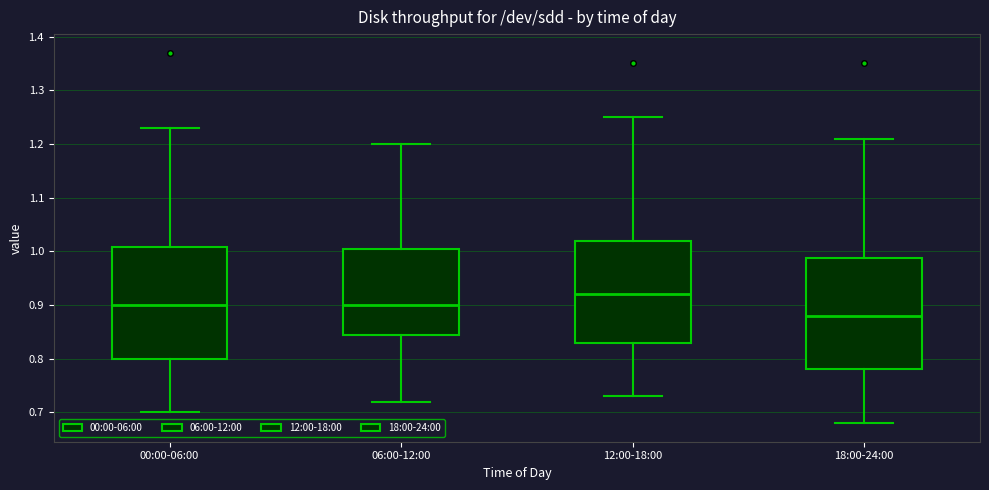

Where is the lower edge of the box for 00:00-06:00 on the y-axis? The values are not printed on the chart, so give them approximately, as read against the axis.

0.80